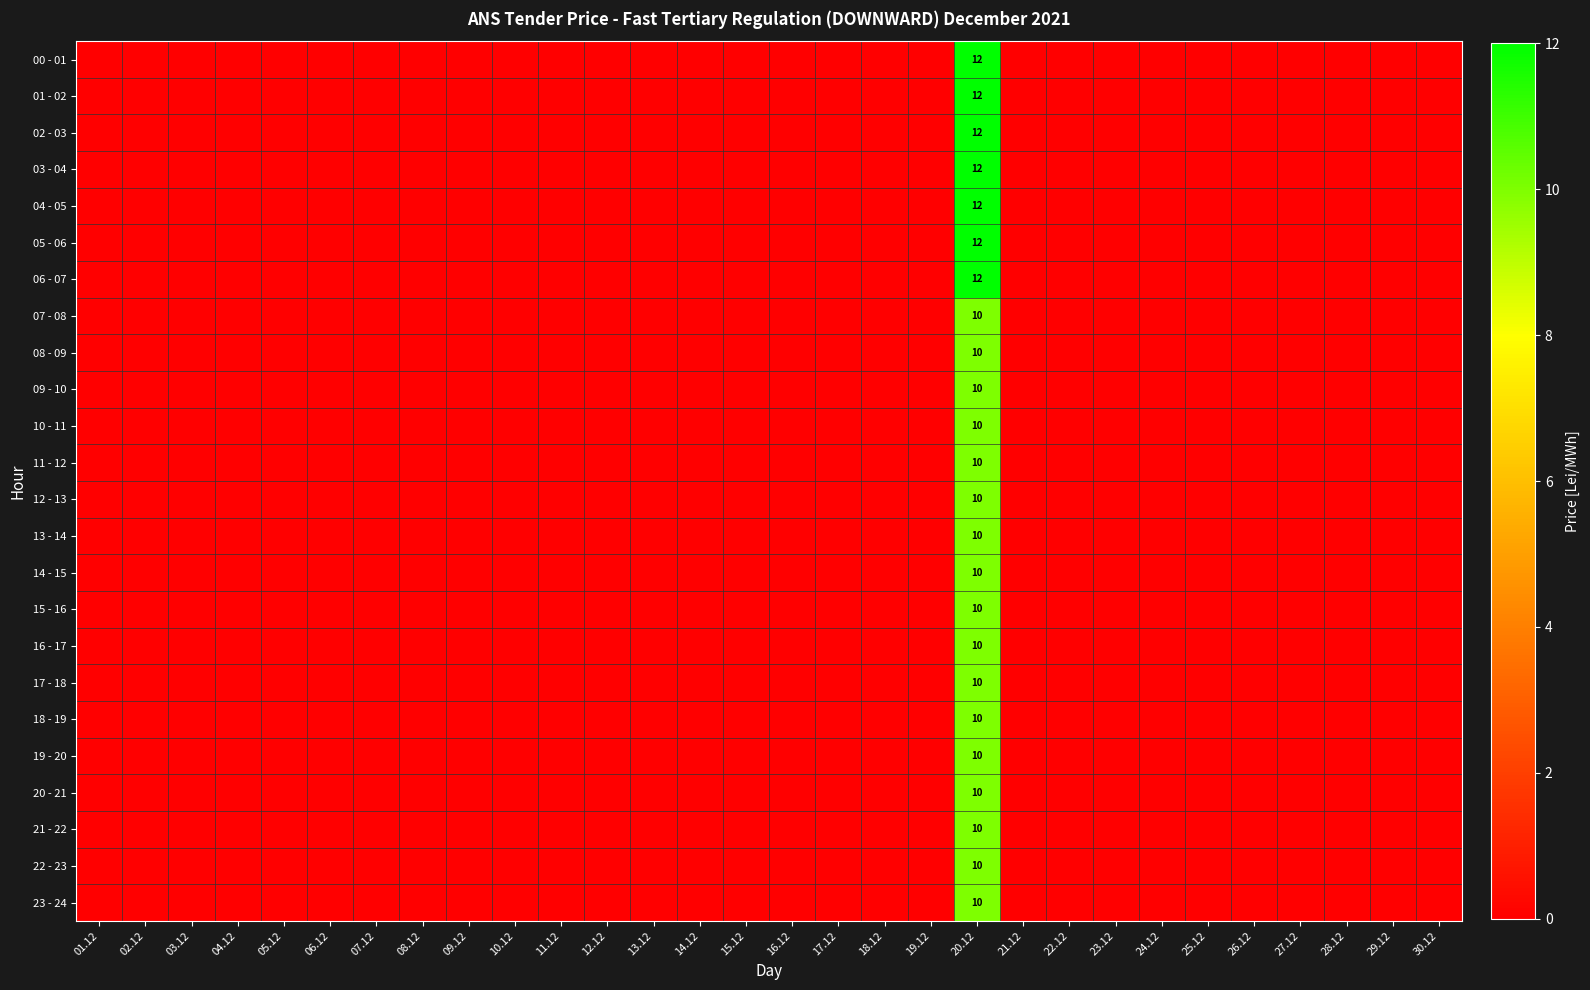

The value of 01 - 02 at 03.12 is -8. True or false?

False